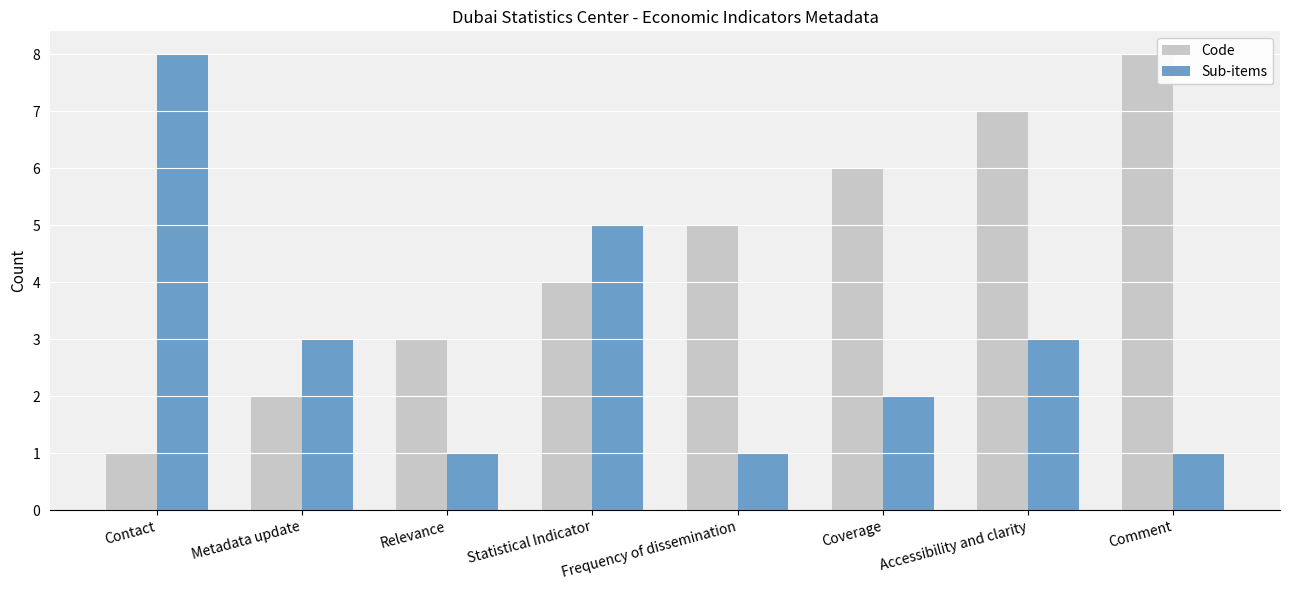

Is it true that Code equals 7 at Accessibility and clarity?

True